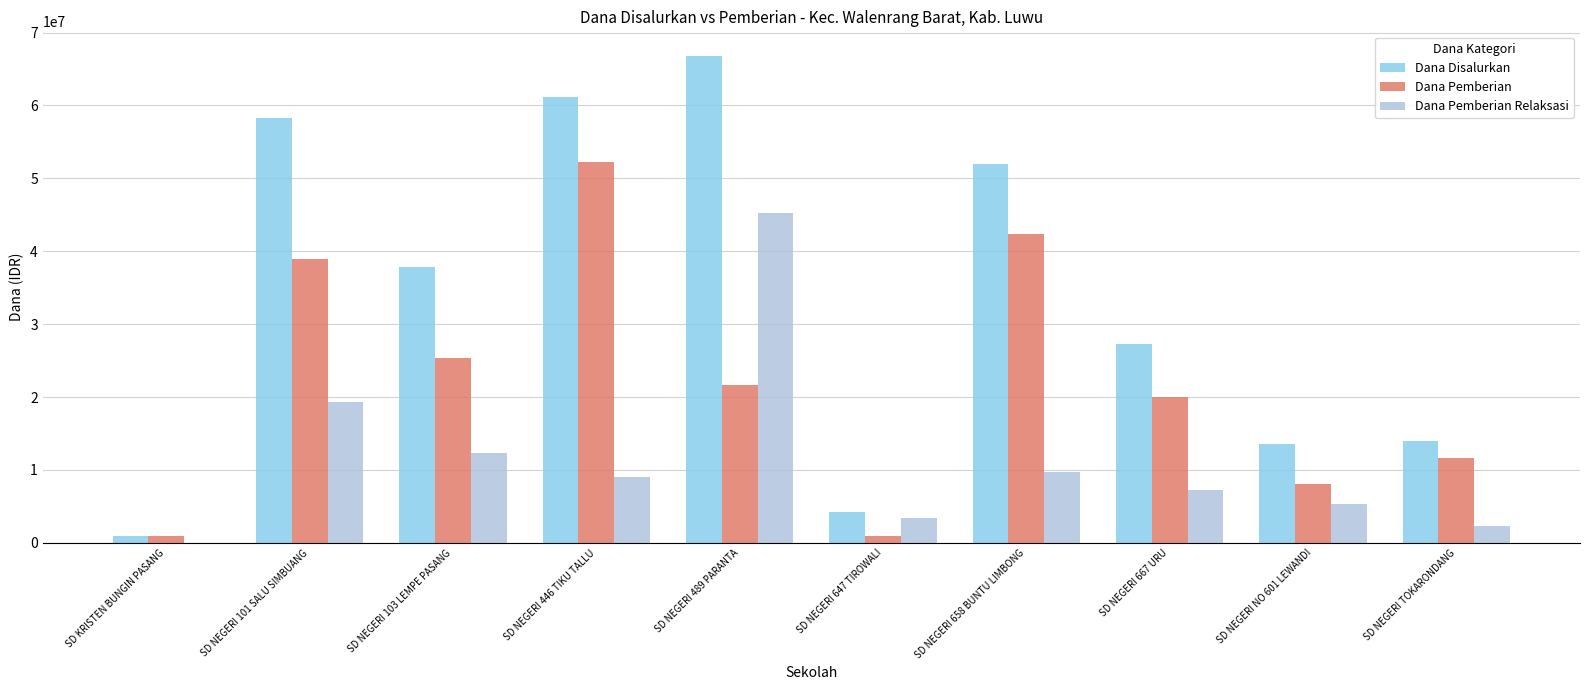

What is the sum of all Dana Pemberian Relaksasi values?

113850000